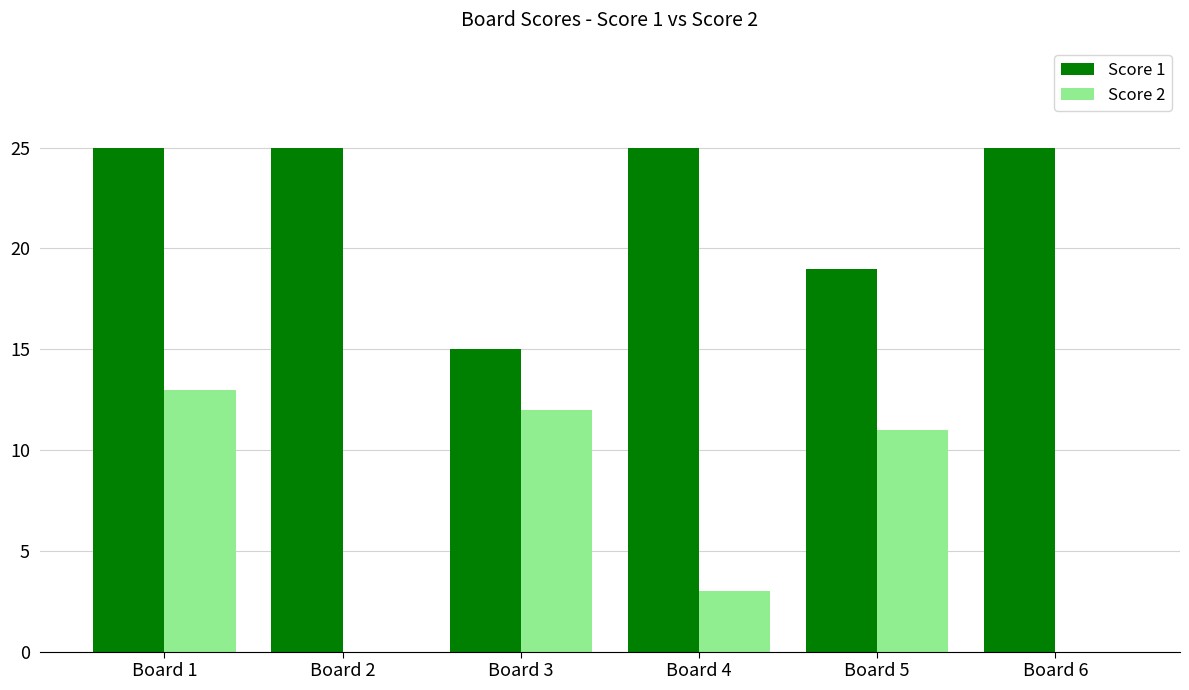

What is the difference between the Score 2 values at Board 6 and Board 1?

13